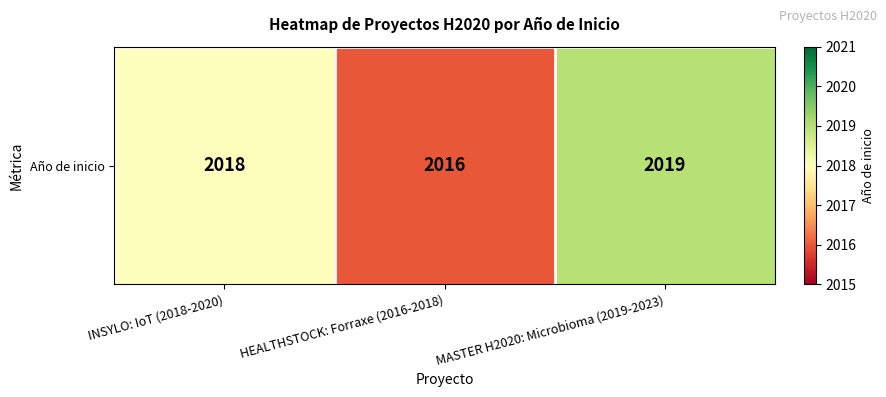

List the labels in order of value, smallest first.

HEALTHSTOCK: Forraxe (2016-2018), INSYLO: IoT (2018-2020), MASTER H2020: Microbioma (2019-2023)